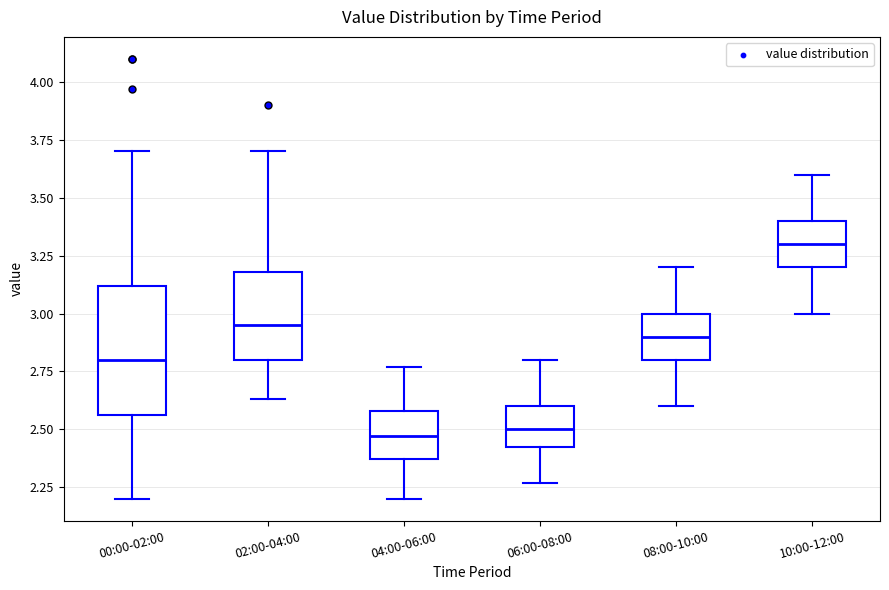

Reading left to right, transcribe this box plot: for each box, give where its median line is, the range the box spans, and where its two whiskers end, as read against the y-axis. The values are not printed on the chart, so give them approximately, as read against the axis.

00:00-02:00: median 2.80, box 2.55 to 3.10, whiskers 2.20 to 3.70
02:00-04:00: median 2.95, box 2.80 to 3.20, whiskers 2.65 to 3.70
04:00-06:00: median 2.45, box 2.35 to 2.60, whiskers 2.20 to 2.75
06:00-08:00: median 2.50, box 2.40 to 2.60, whiskers 2.25 to 2.80
08:00-10:00: median 2.90, box 2.80 to 3.00, whiskers 2.60 to 3.20
10:00-12:00: median 3.30, box 3.20 to 3.40, whiskers 3.00 to 3.60